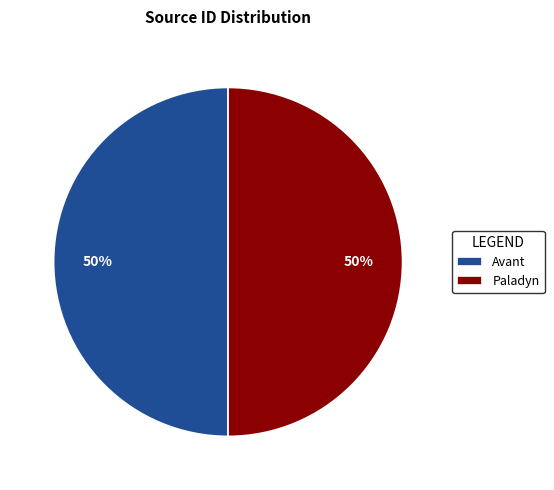

What is the ratio of the value at Avant to the value at Paladyn?

1.0